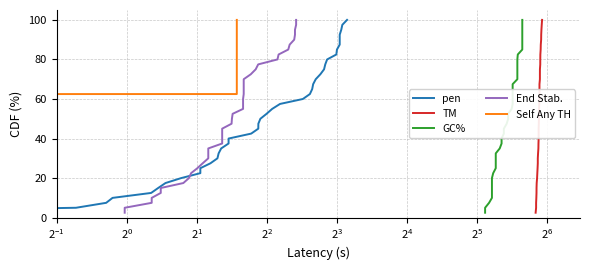

True or false: End Stab. has more than 1 points higher than both neighbors.

False